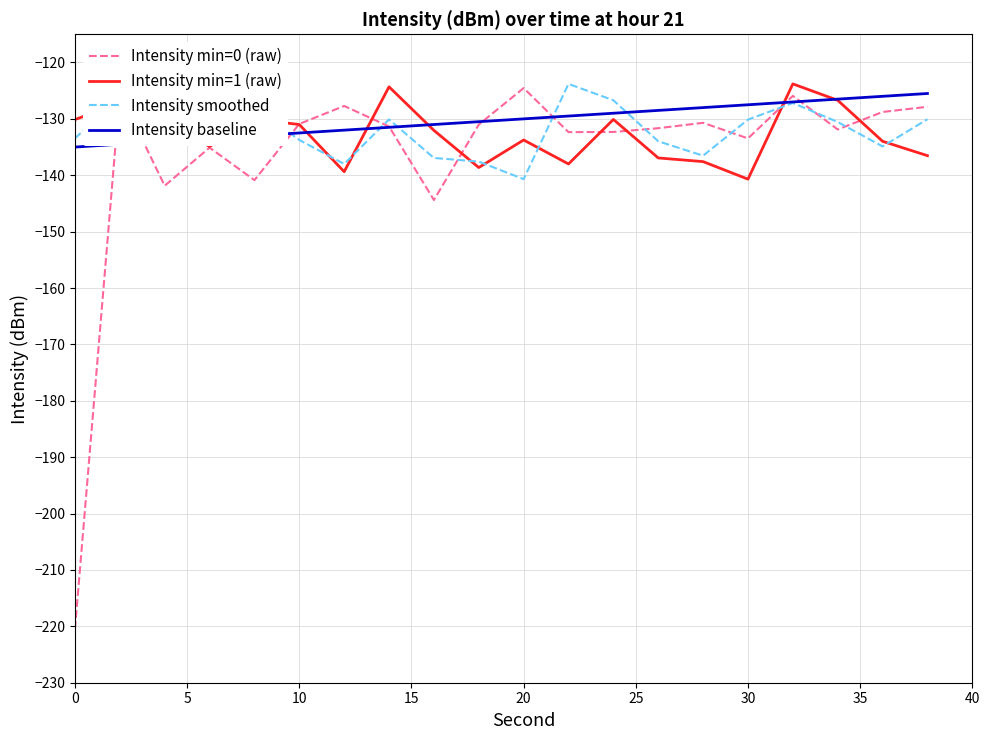

Does the chart have visible grid lines?

Yes